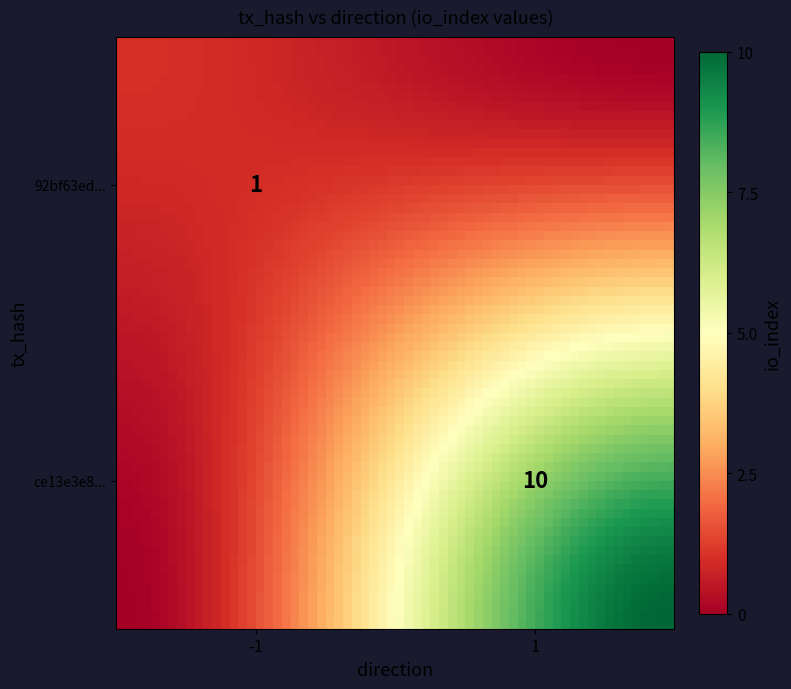

List the series in order of their peak value, lowest first.

ce13e3e8dbedd40d61113c51af5eb1c897121dd, 92bf63ed3aac2a45228c8712e853a4f691346b3